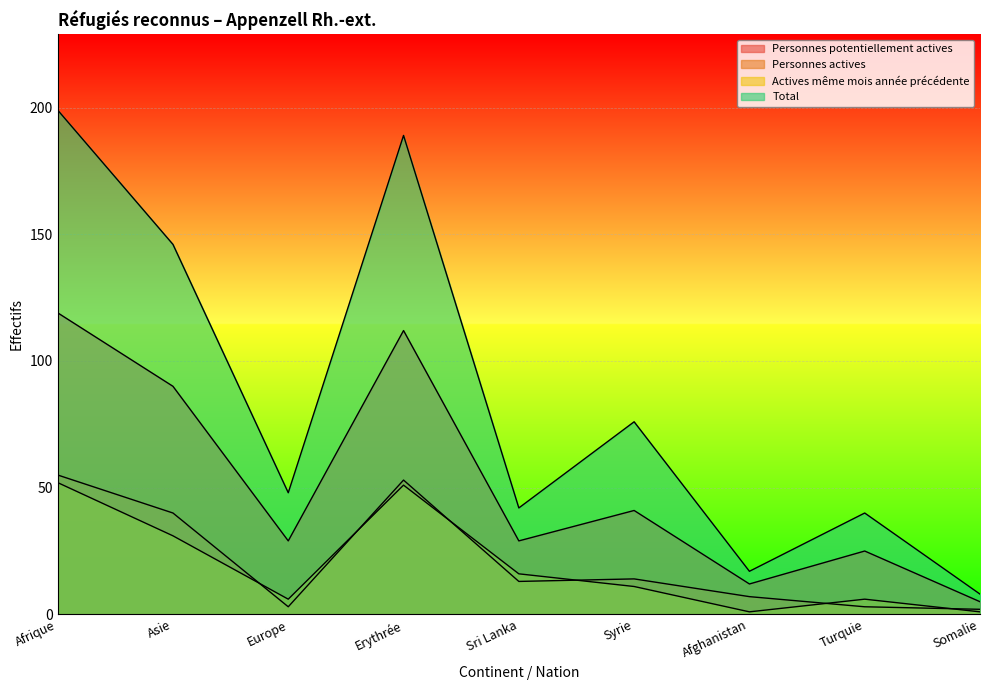

Which series has the largest total across all categories?

Total